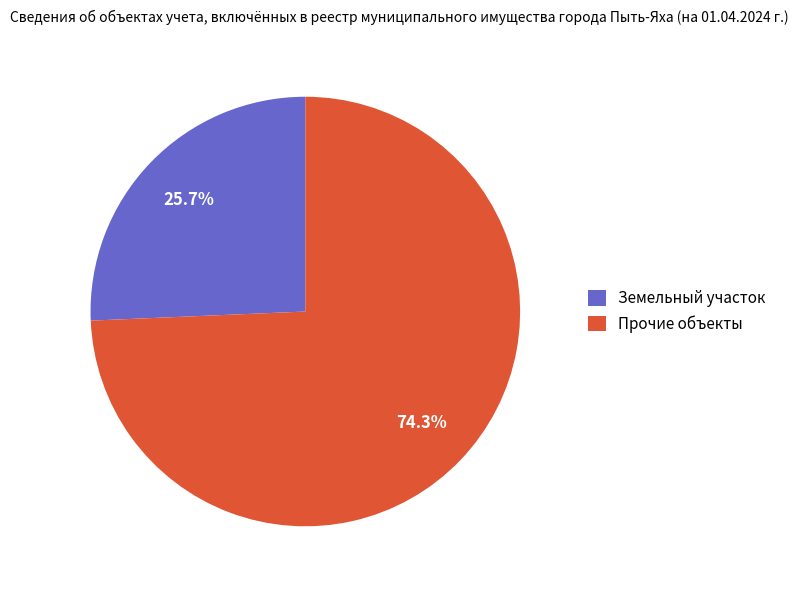

Rank the categories by value from lowest to highest.

Земельный участок, Прочие объекты